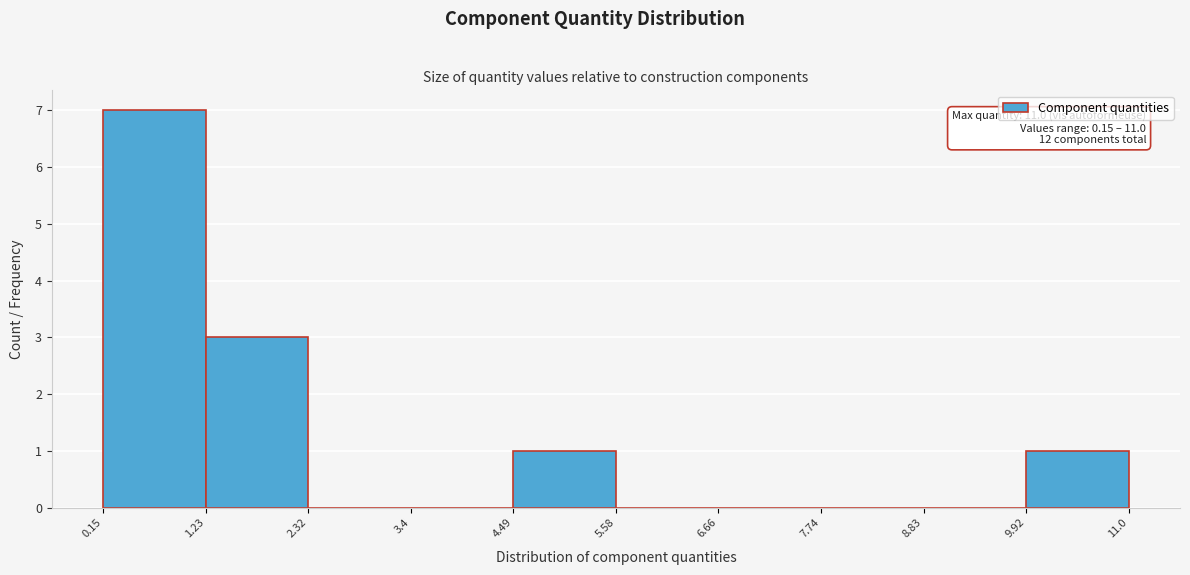

Over which range of the x-axis is the bar tallest?

0.15 to 1.23